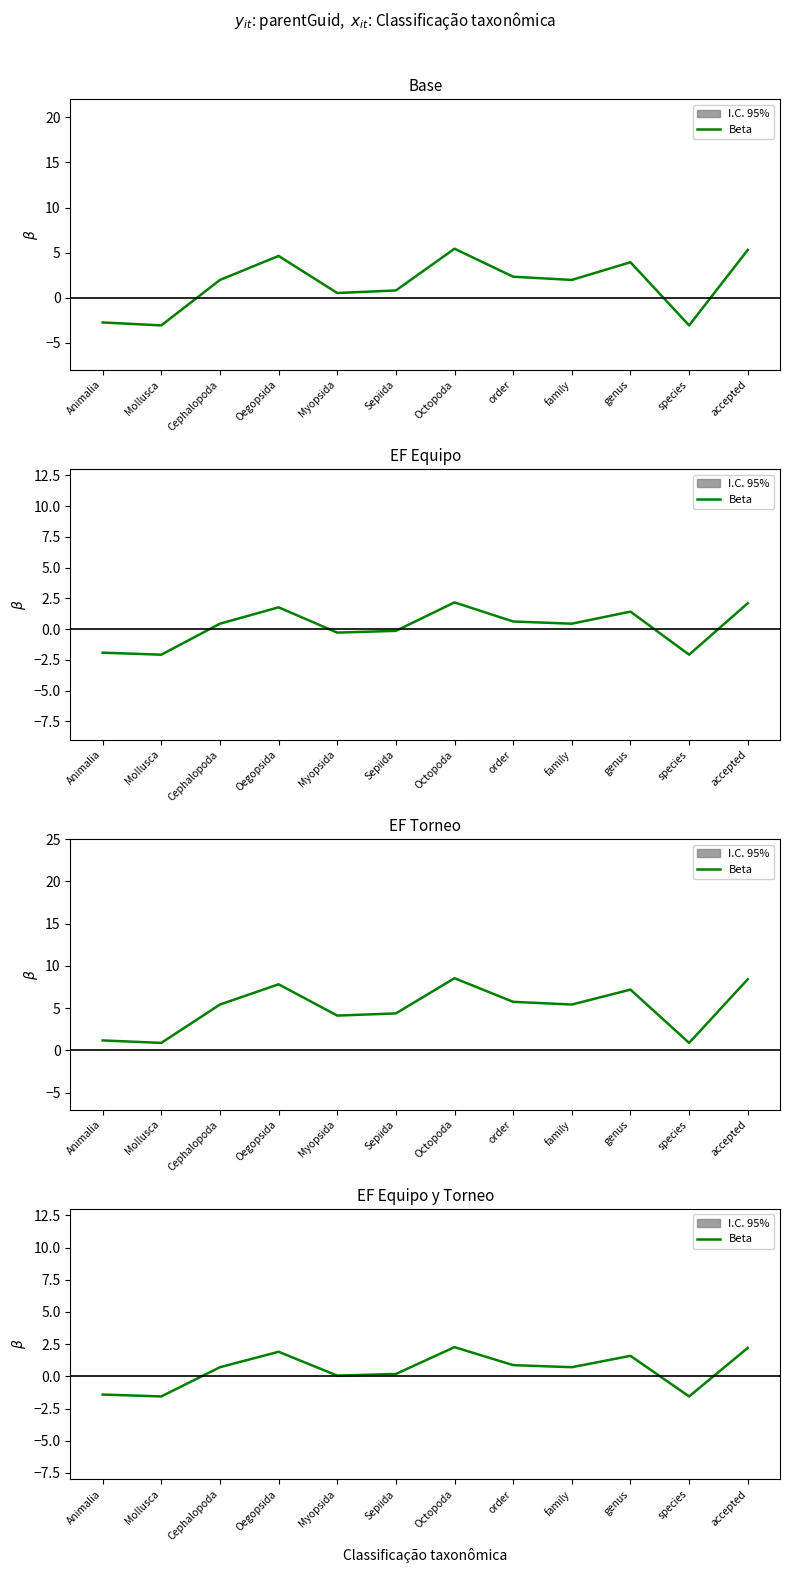

True or false: the data has more than 2 interior local peaks.

True